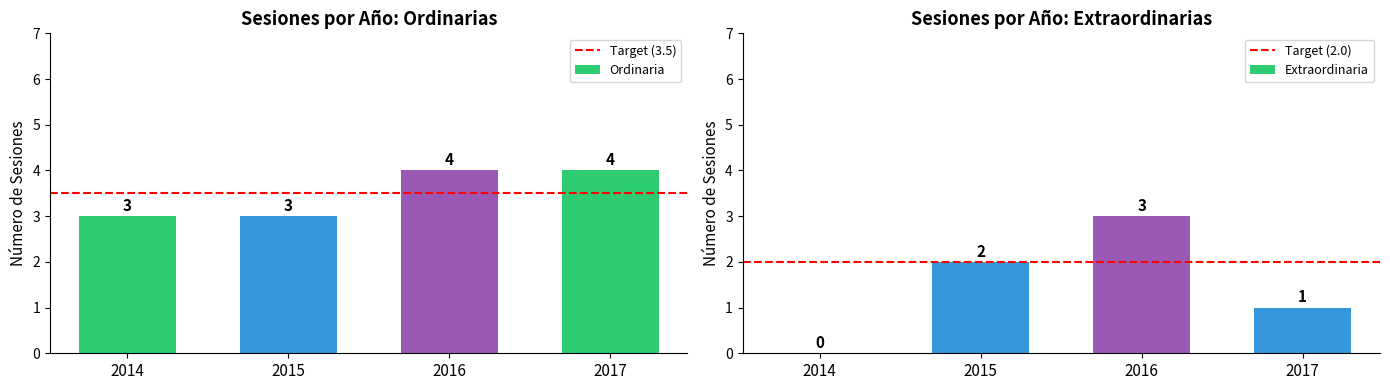

Reading right to left, extract all data points from this chart.

Ordinaria: 4	4	3	3
Extraordinaria: 1	3	2	0